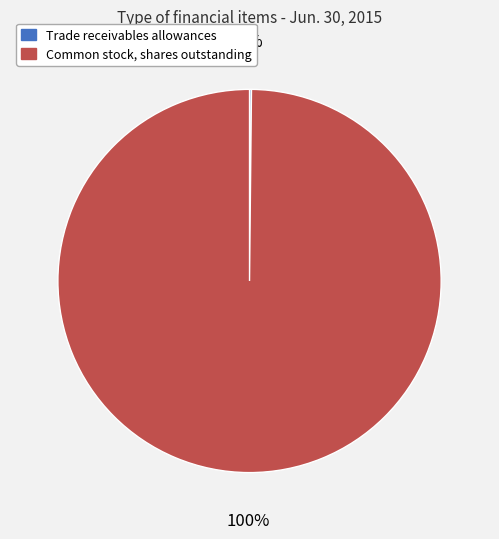

What is the largest slice in the pie chart?

Common stock, shares outstanding